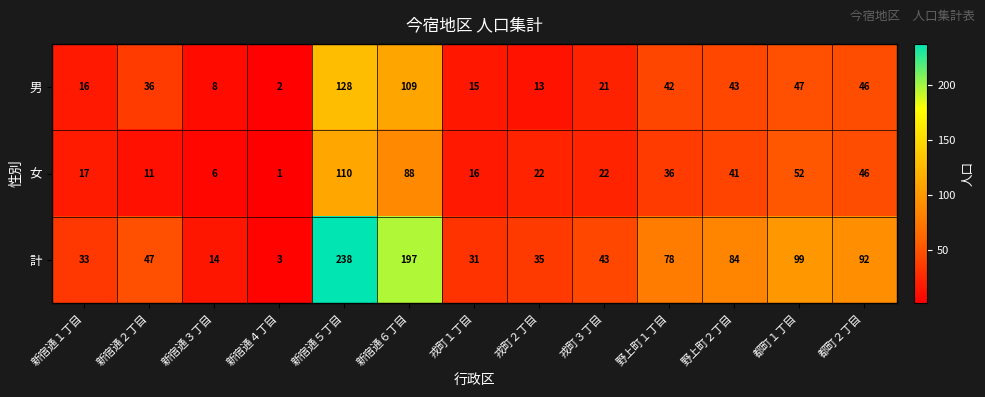

What is the average value of the 男 series?

40